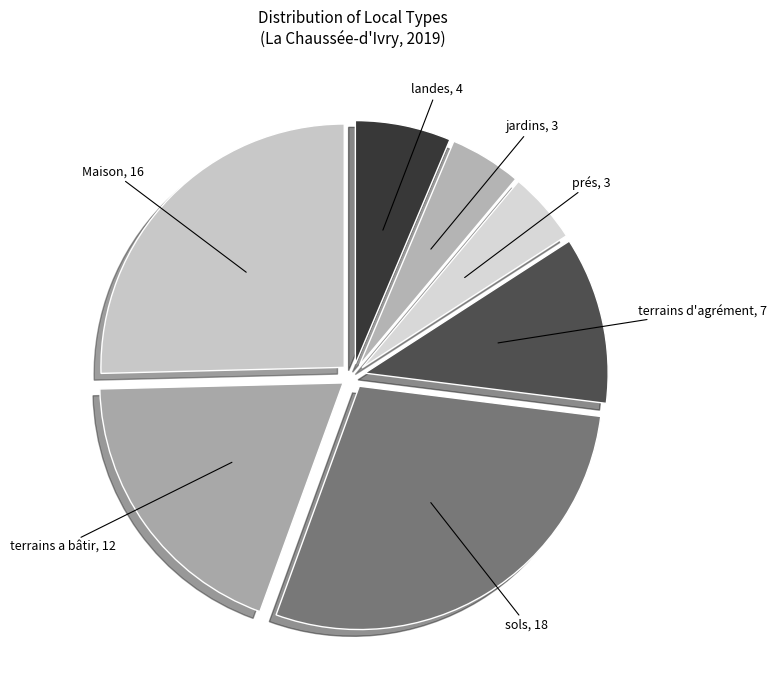

Count the number of slices in the pie.

7